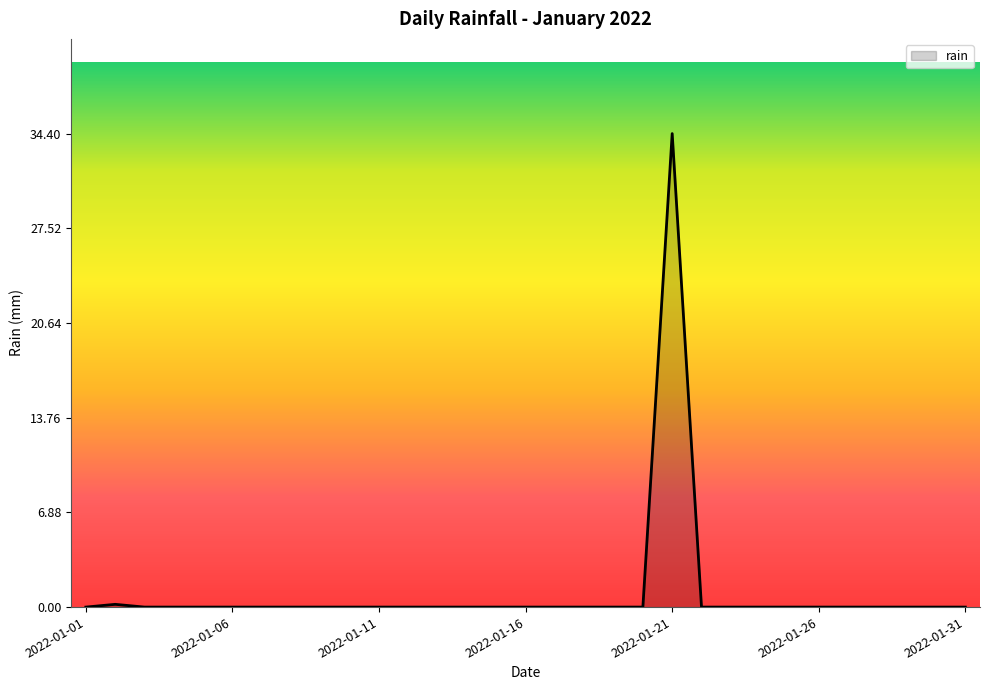

What is the greatest value displayed?

34.4